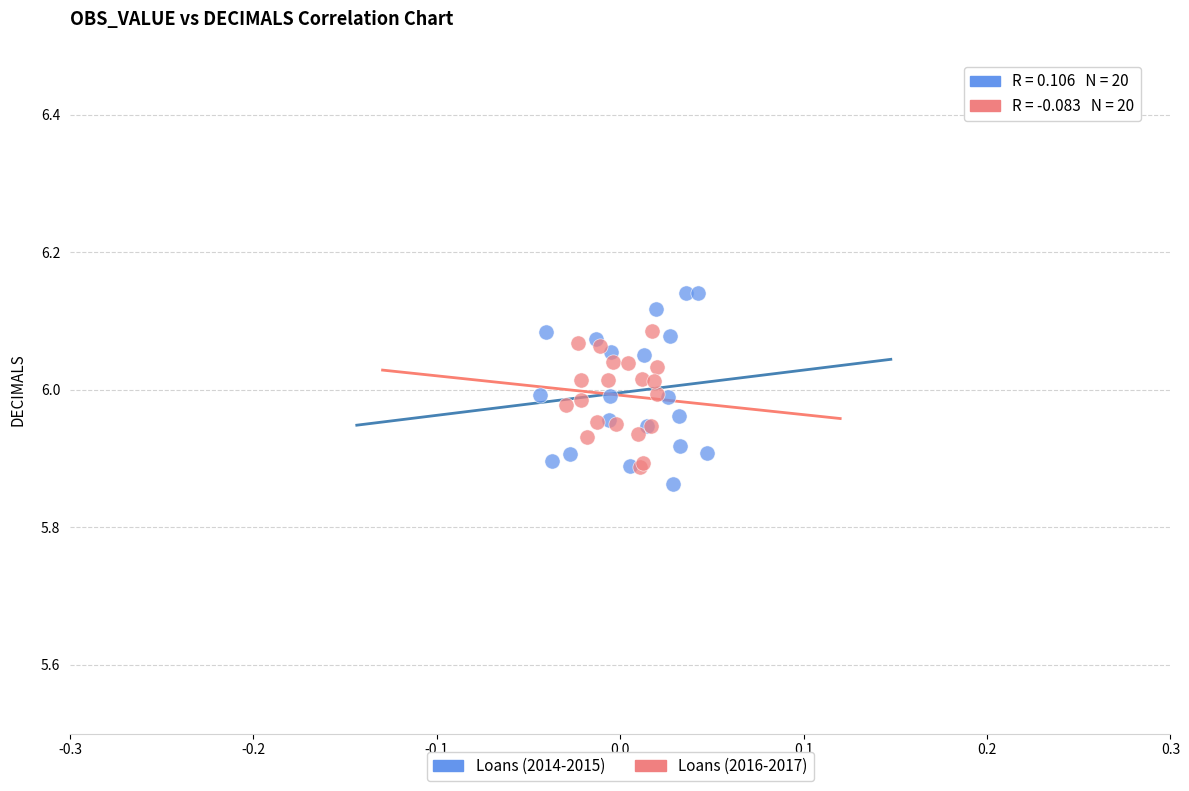

Which series reaches the maximum Y coordinate?

Loans (2014-2015)